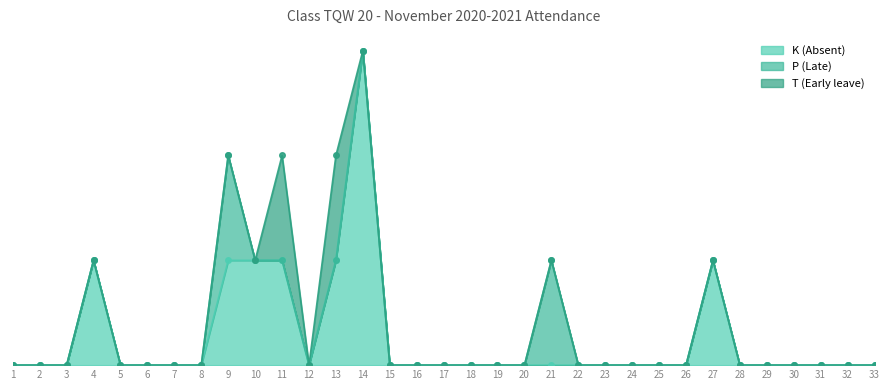

At which category is the sum across all series the highest?

14